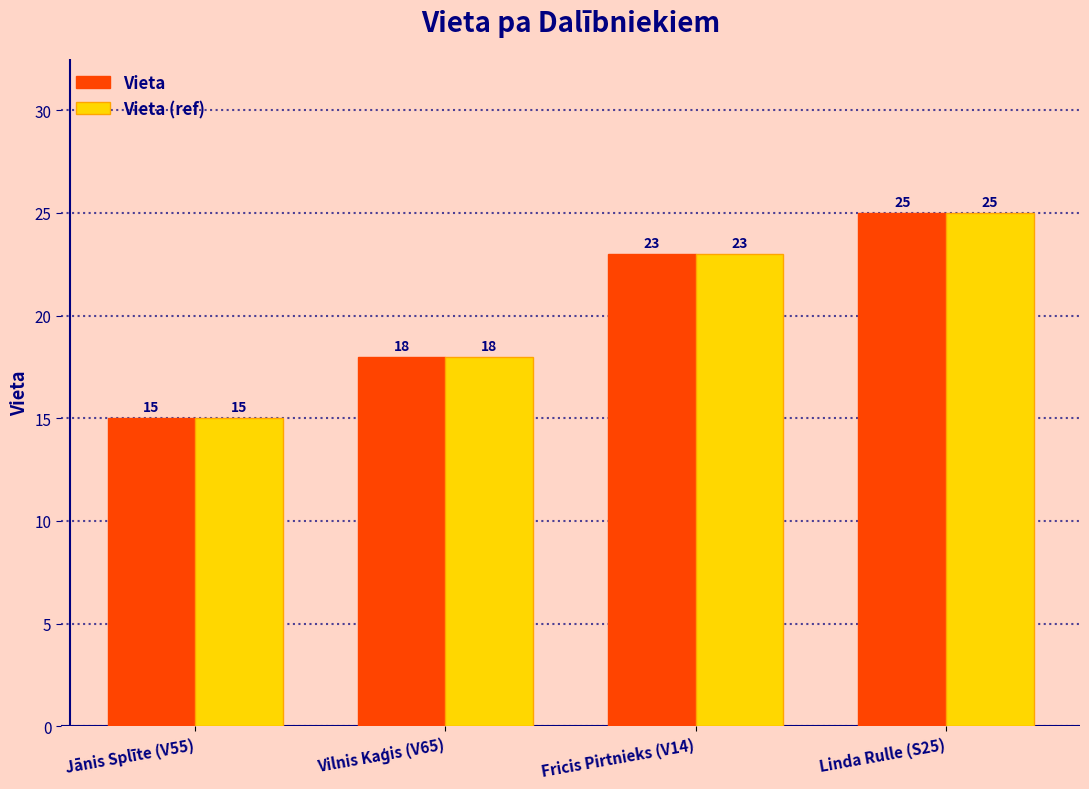

What is the sum of the Vieta values at Fricis Pirtnieks (V14) and Jānis Splīte (V55)?

38